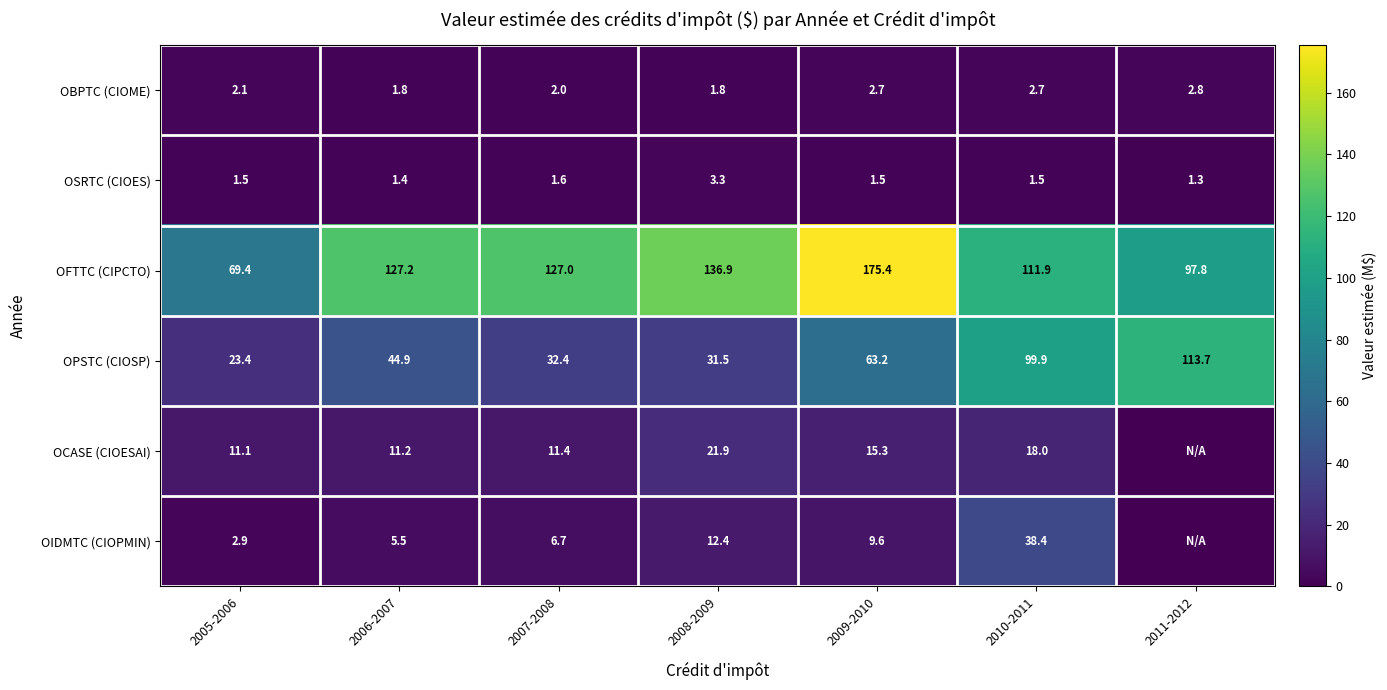

The OFTTC (CIPCTO) series shows 304.2 at 2009-2010. True or false?

False